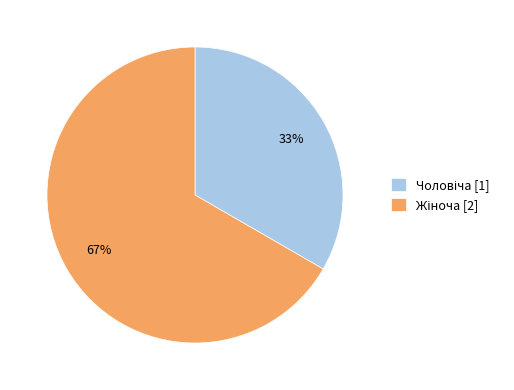

Is there any slice that represents more than half of the pie?

Yes